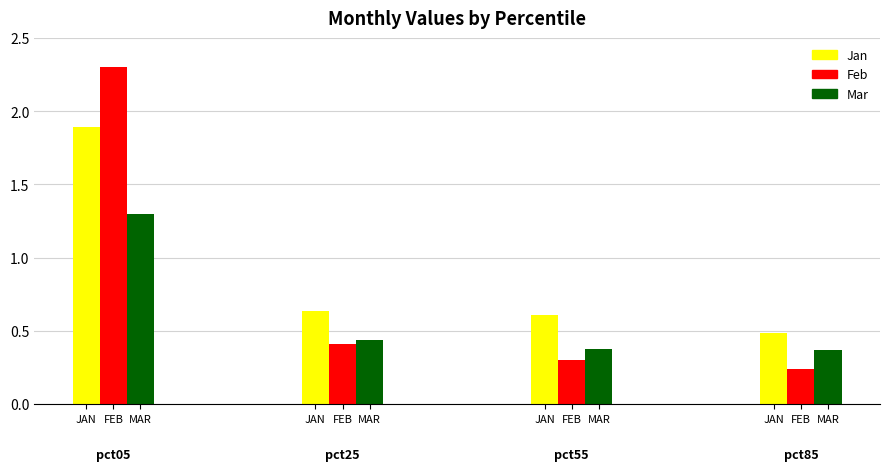

At which category is the sum across all series the highest?

pct05